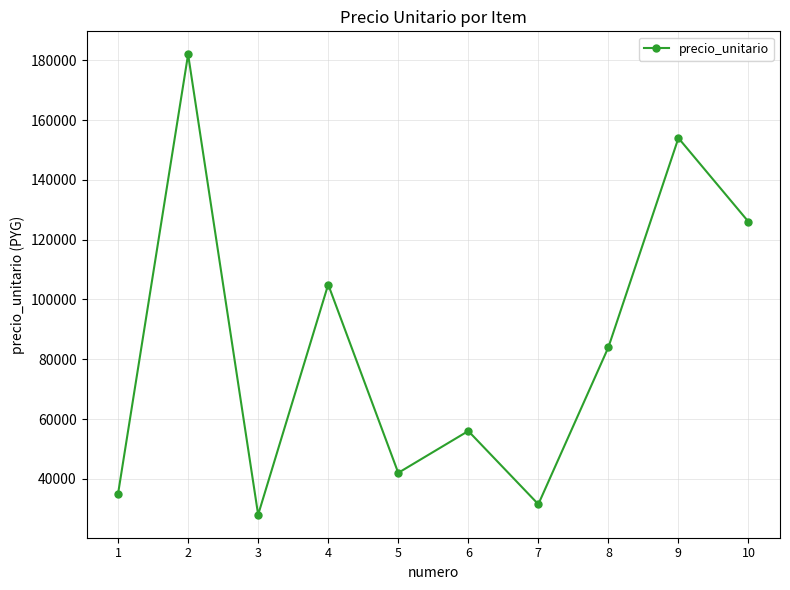

Where does the data first go above 84000?

2